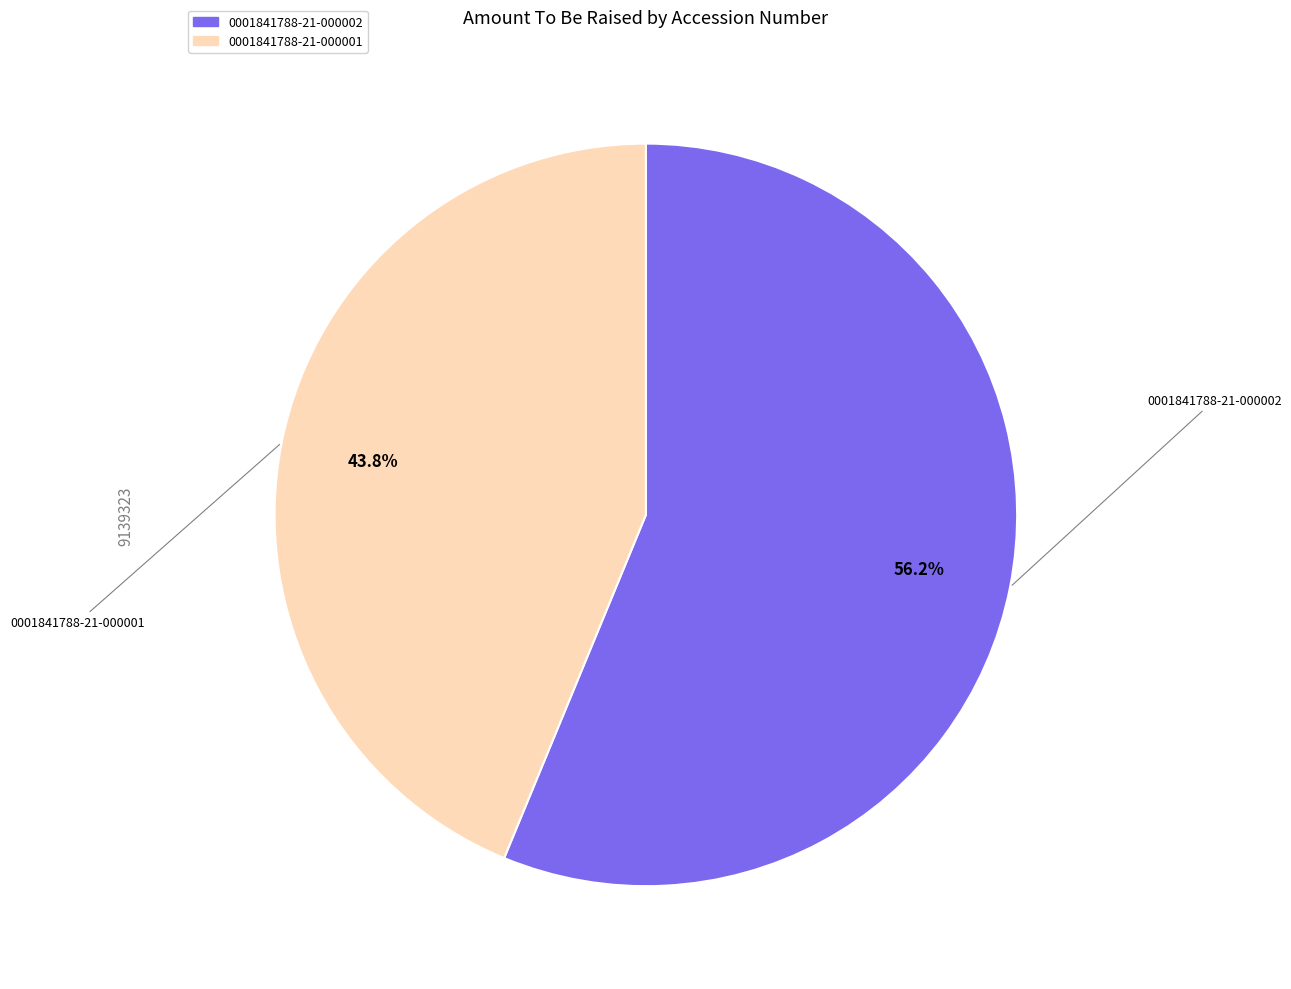

To the nearest percent, what portion does 0001841788-21-000001 represent?

44%